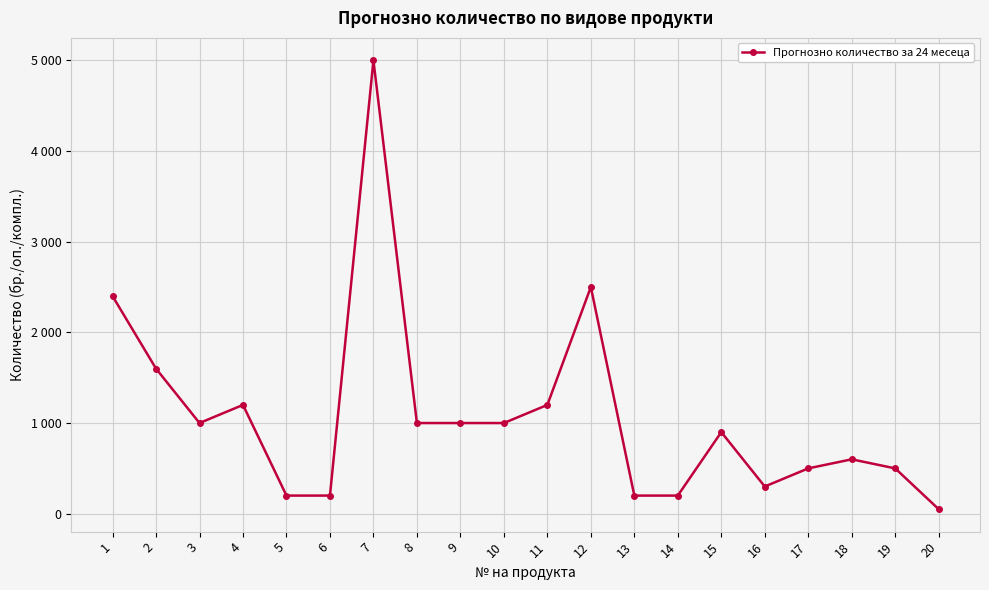

Reading left to right, what are all the values shown in this chart?

2400	1600	1000	1200	200	200	5000	1000	1000	1000	1200	2500	200	200	900	300	500	600	500	50